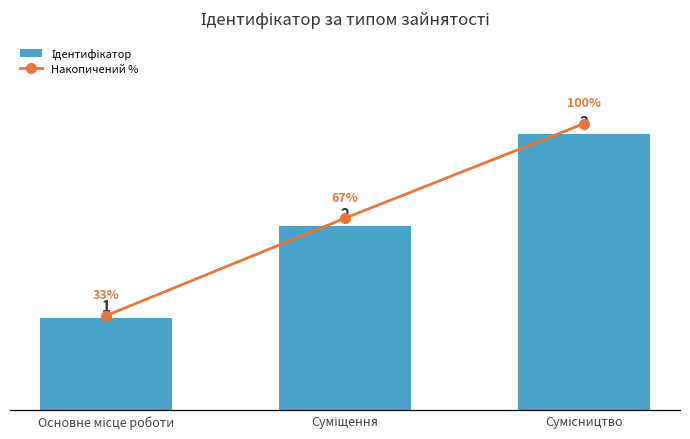

At which label does Накопичений % first exceed 67?

Сумісництво